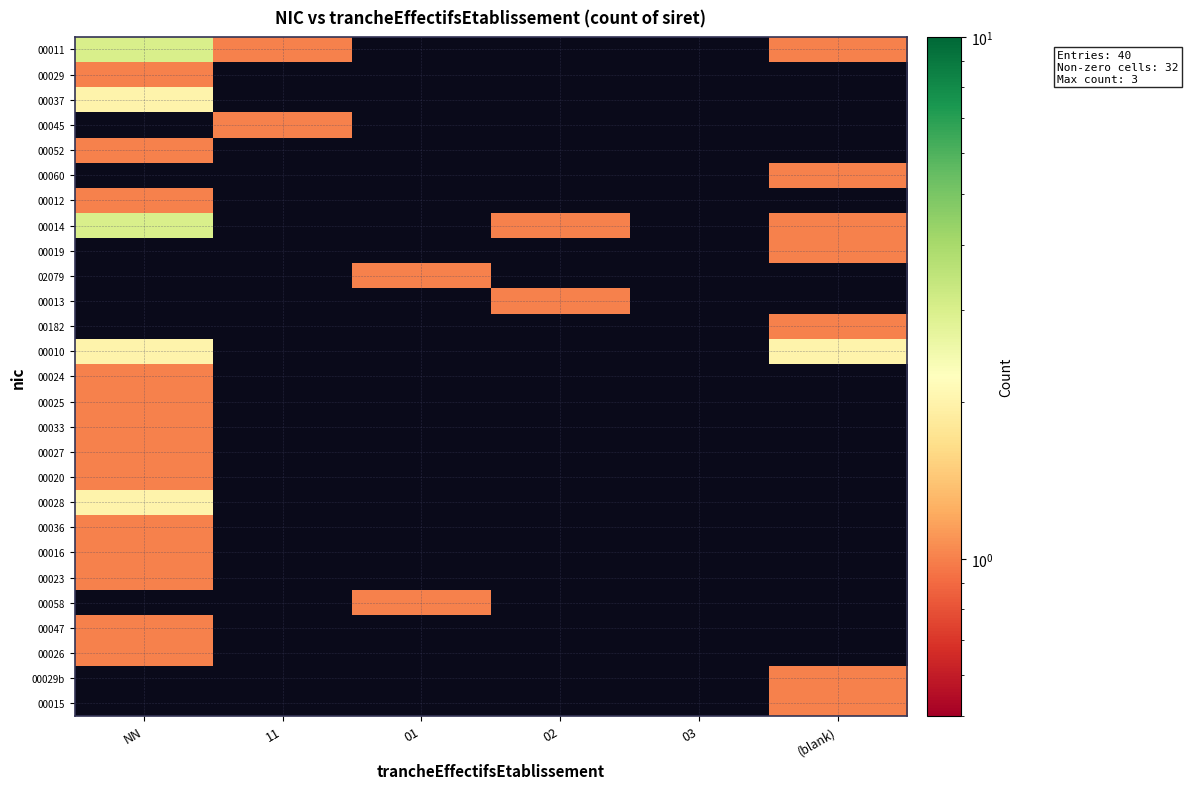

Rank the series by their maximum value, from highest to lowest.

00011, 00045, 00060, 00014, 00037, 00029, 00052, 00012, 00019, 02079, 00013, 00182, 00010, 00028, 00036, 00016, 00023, 00058, 00047, 00026, 00029b, 00015, 00024, 00025, 00033, 00027, 00020